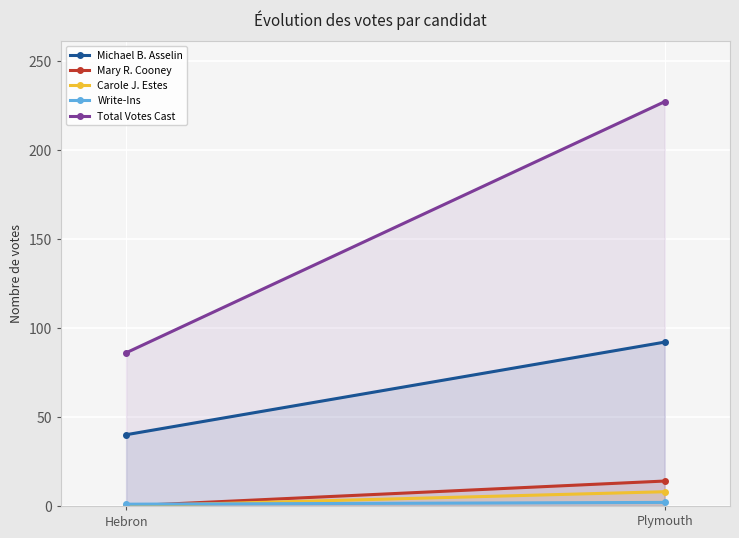

At which category is the sum across all series the highest?

Plymouth